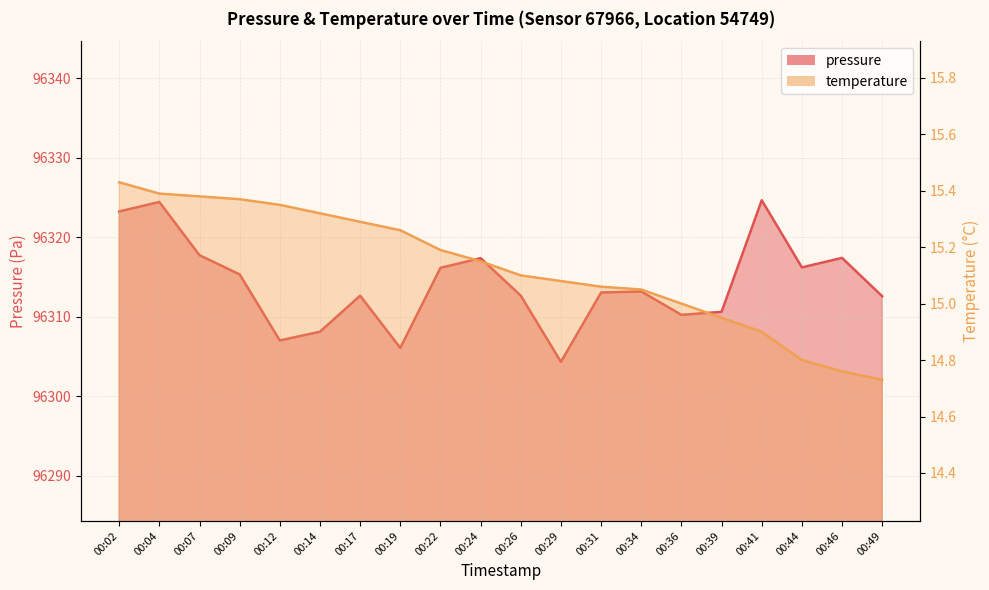

True or false: temperature has more than 2 points higher than both neighbors.

False